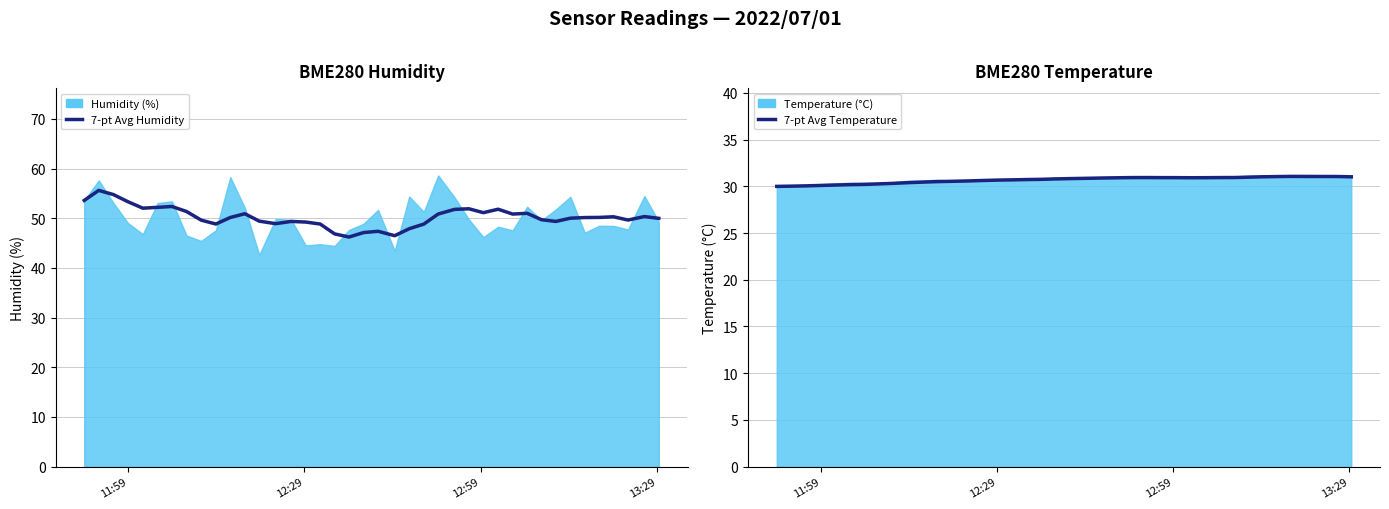

What is the highest value of the 7-pt Avg Humidity series?

55.6